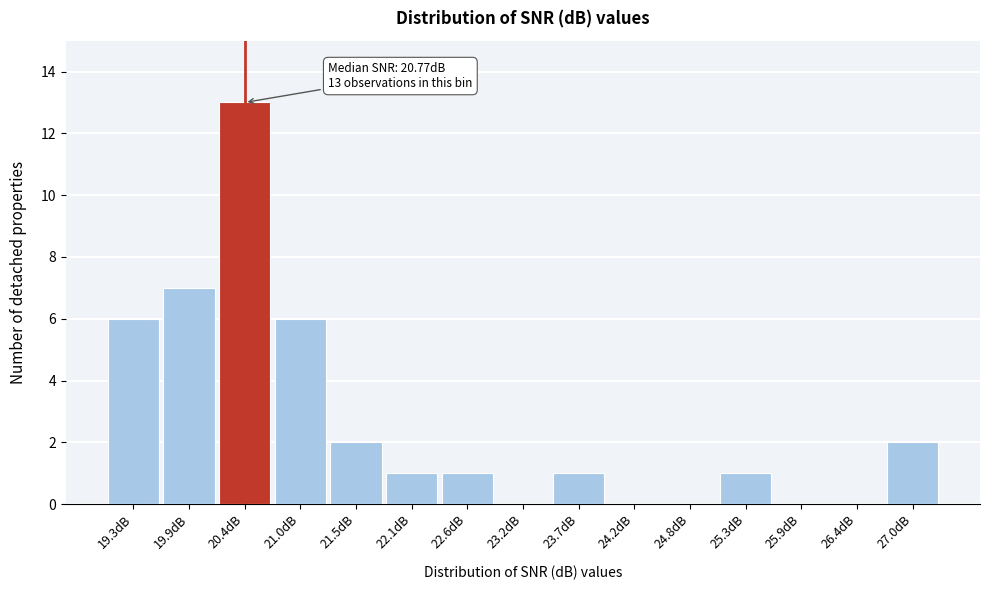

Reading right to left, what are all the values shown in this chart?

27.0dB=2	26.4dB=0	25.9dB=0	25.3dB=1	24.8dB=0	24.2dB=0	23.7dB=1	23.2dB=0	22.6dB=1	22.1dB=1	21.5dB=2	21.0dB=6	20.4dB=13	19.9dB=7	19.3dB=6